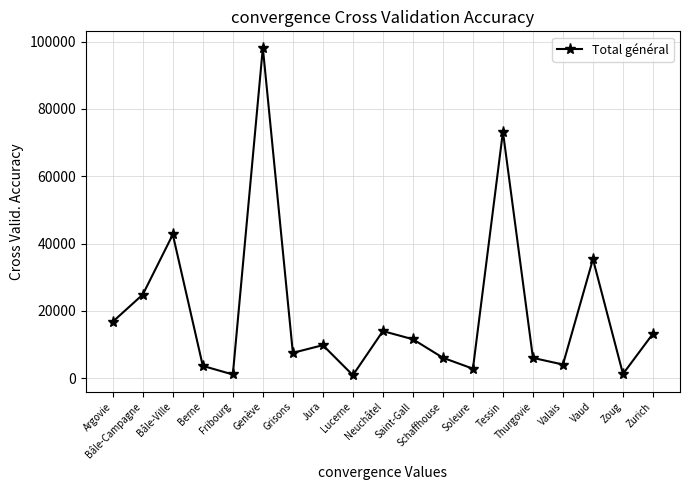

What is the difference between the second highest and second lowest values?

72105